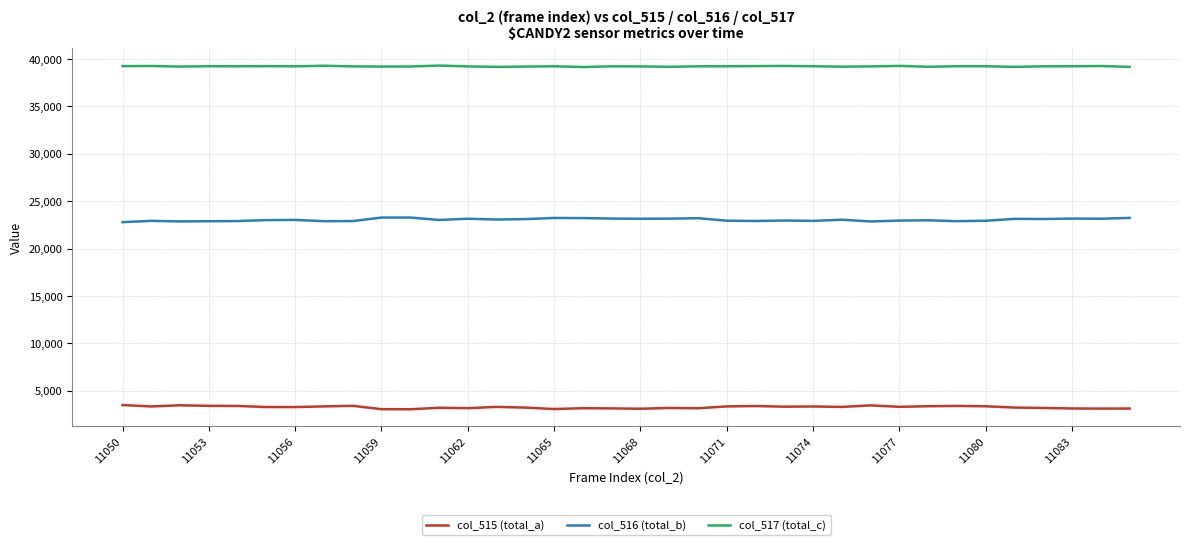

Rank the series by their average value, from highest to lowest.

col_517 (total_c), col_516 (total_b), col_515 (total_a)